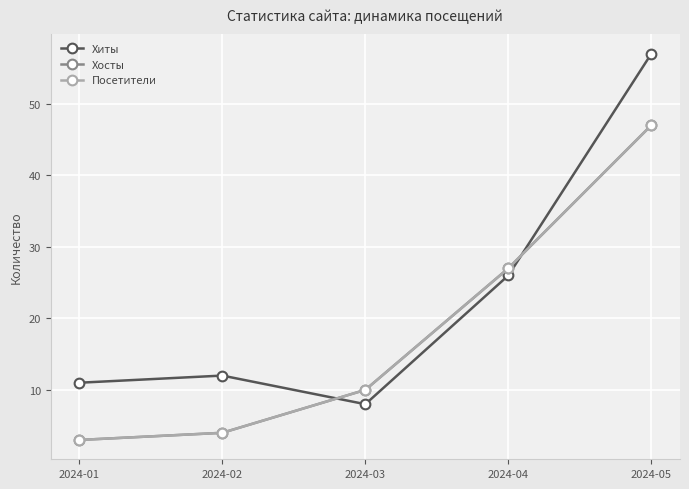

How many data points in Хосты are less than 10?

2